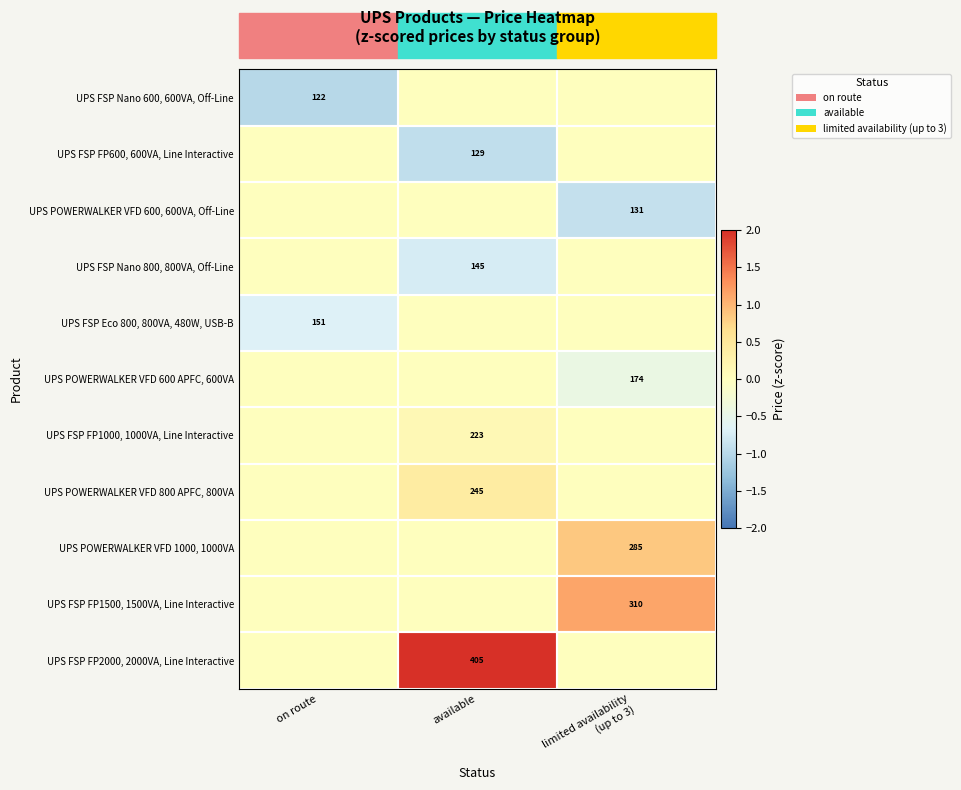

Is it true that UPS FSP FP1000, 1000VA, Line Interactive equals 223 at available?

True